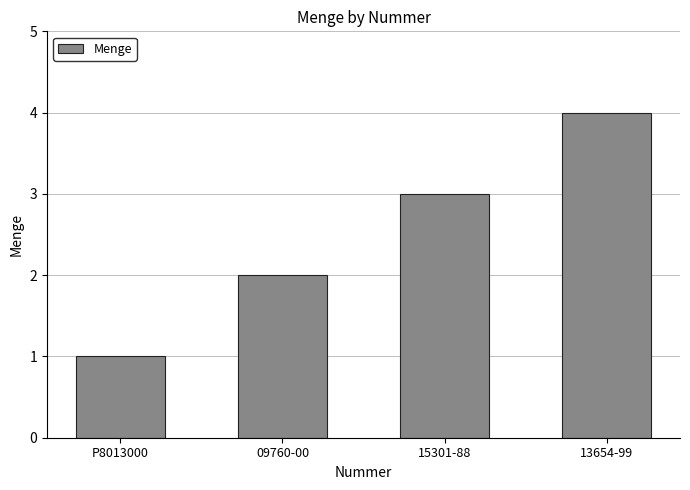

Between 09760-00 and 15301-88, which is larger?

15301-88